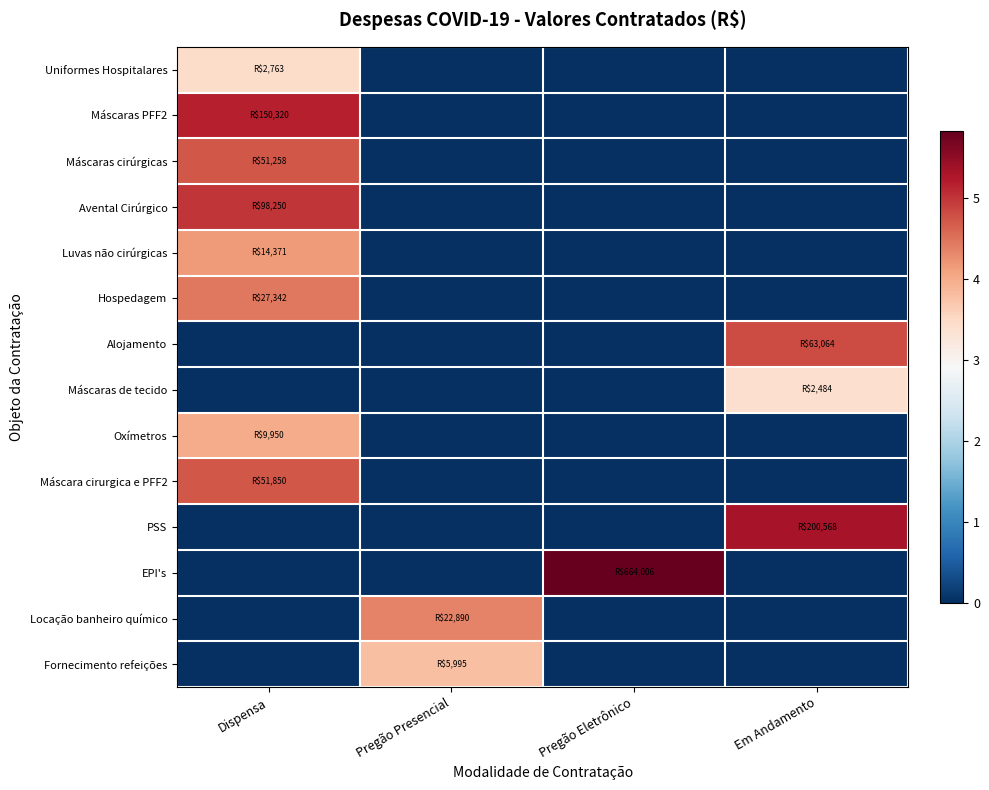

What is the difference between the highest and lowest values at Pregão Eletrônico?

5.8